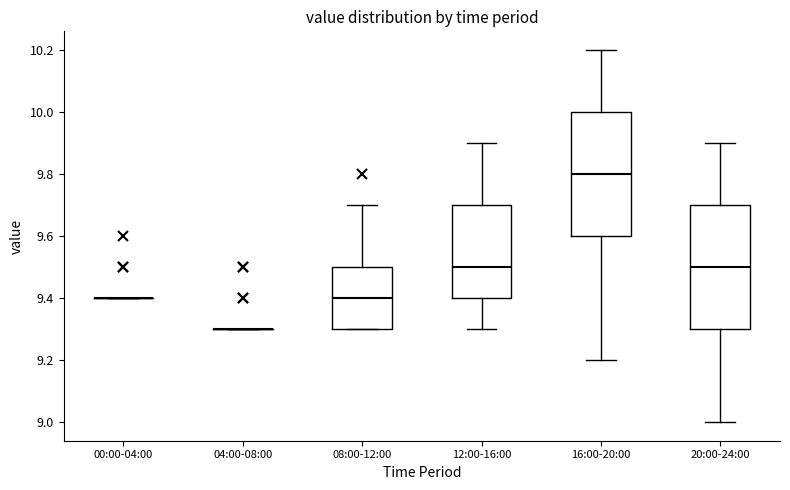

Reading left to right, read every box against the y-axis: the position of its median line, the range the box covers, and the ends of its whiskers. The values are not printed on the chart, so give them approximately, as read against the axis.

00:00-04:00: box collapsed to a line at 9.4, whiskers 9.4 to 9.4
04:00-08:00: box collapsed to a line at 9.3, whiskers 9.3 to 9.3
08:00-12:00: median 9.4, box 9.3 to 9.5, whiskers 9.3 to 9.7
12:00-16:00: median 9.5, box 9.4 to 9.7, whiskers 9.3 to 9.9
16:00-20:00: median 9.8, box 9.6 to 10.0, whiskers 9.2 to 10.2
20:00-24:00: median 9.5, box 9.3 to 9.7, whiskers 9.0 to 9.9